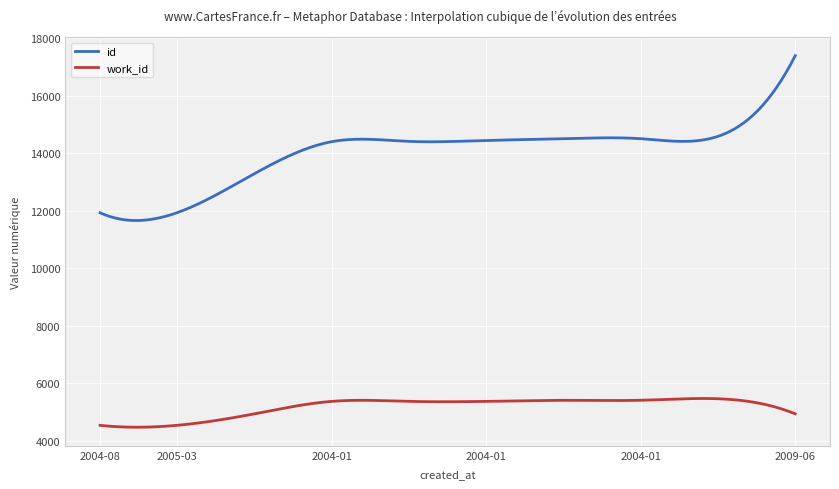

Does the chart display data point markers on the line(s)?

No